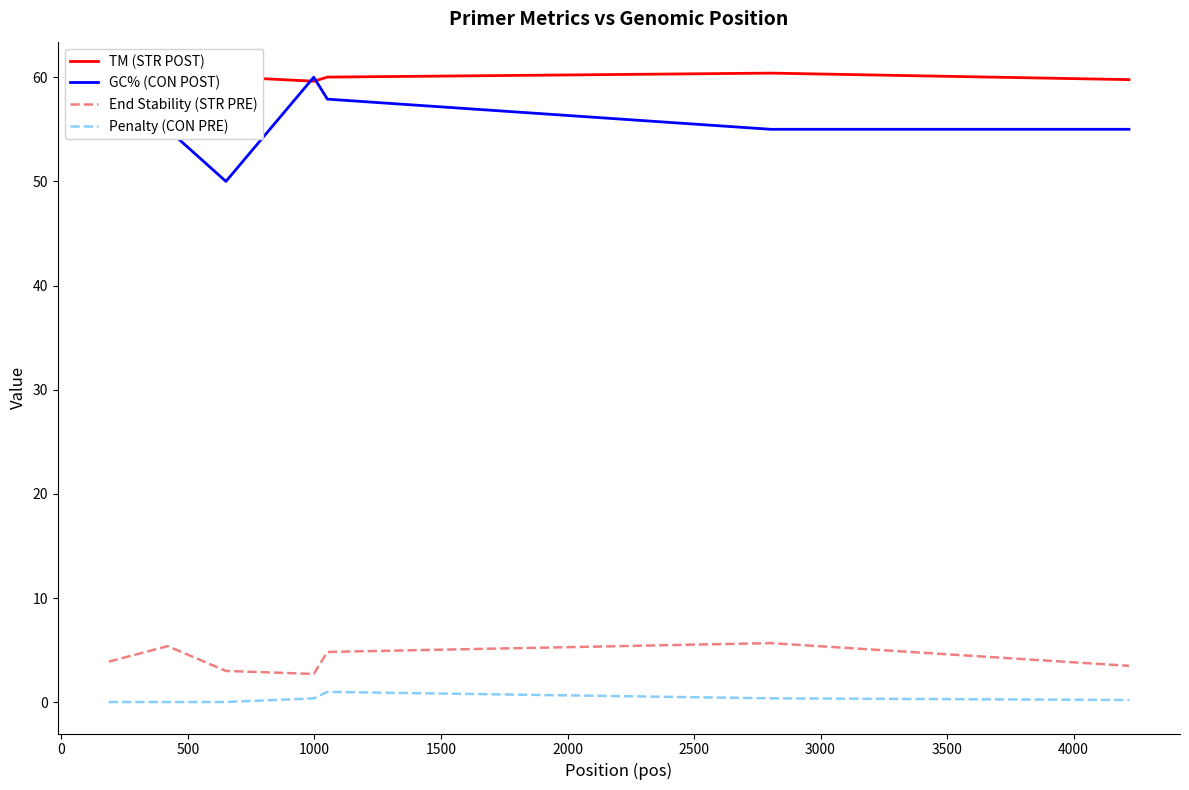

True or false: Penalty (CON PRE) and End Stability (STR PRE) cross at least once.

False